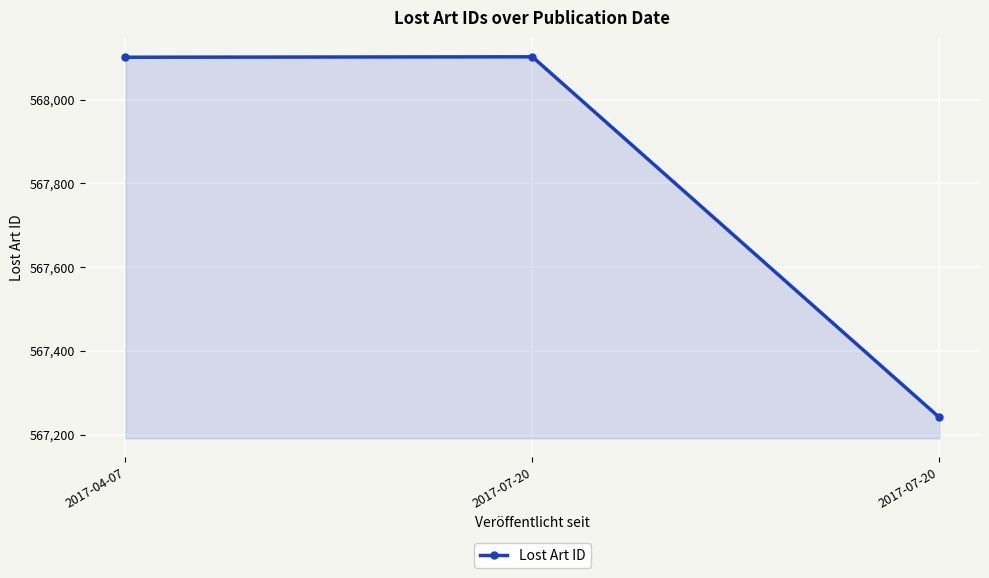

Rank the categories by value from highest to lowest.

2017-07-20, 2017-04-07, 2017-07-20